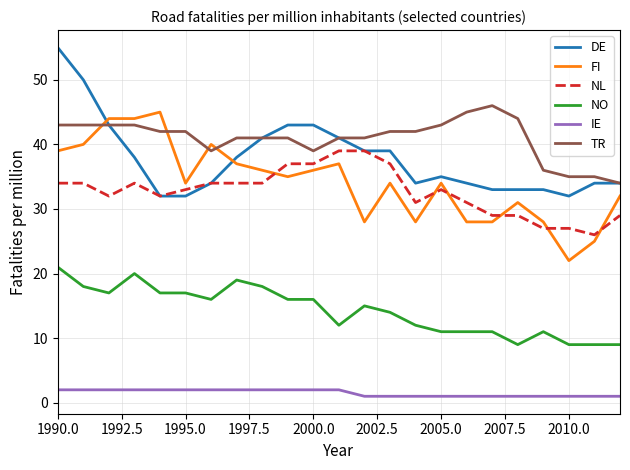

What is the greatest value displayed?

55